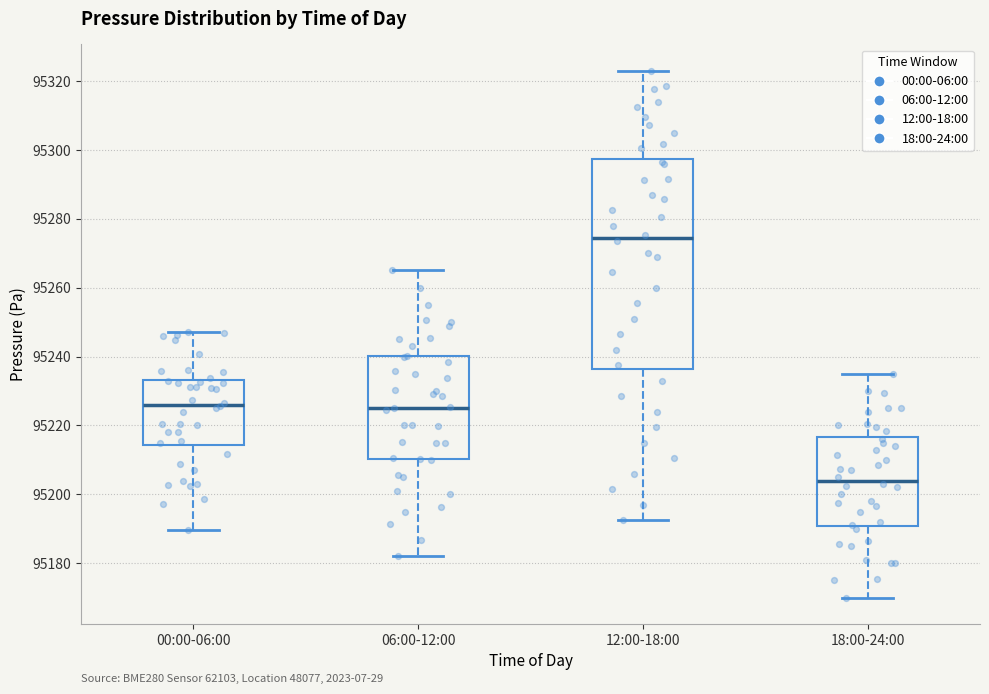

Reading left to right, read every box against the y-axis: the position of its median line, the range the box covers, and the ends of its whiskers. The values are not printed on the chart, so give them approximately, as read against the axis.

00:00-06:00: median 95226, box 95214 to 95234, whiskers 95190 to 95248
06:00-12:00: median 95226, box 95210 to 95240, whiskers 95182 to 95266
12:00-18:00: median 95274, box 95236 to 95298, whiskers 95192 to 95324
18:00-24:00: median 95204, box 95190 to 95216, whiskers 95170 to 95236